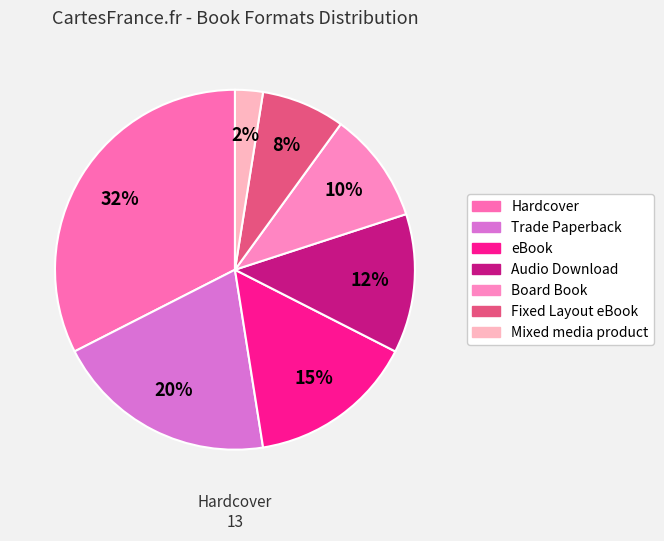

Which slice is the largest?

Hardcover